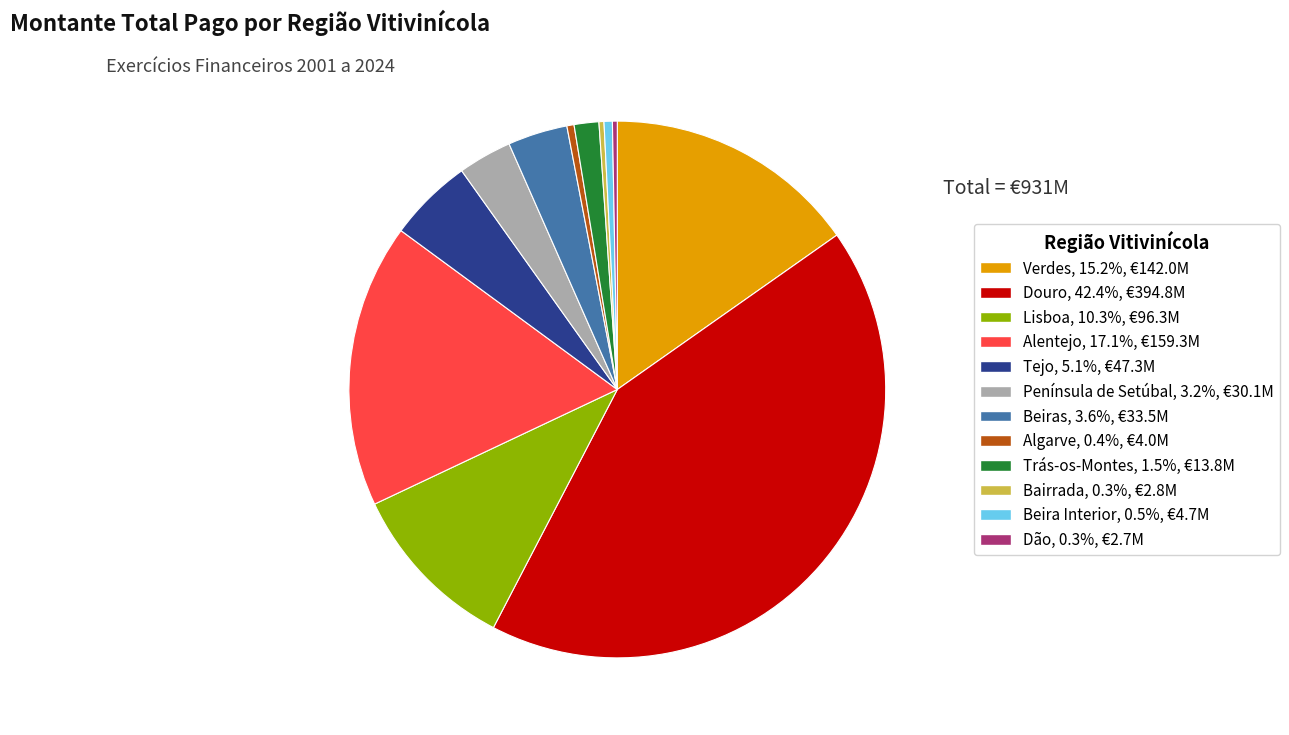

Do Península de Setúbal, 3.2%, €30.1M and Algarve, 0.4%, €4.0M together represent more than half of the pie?

No